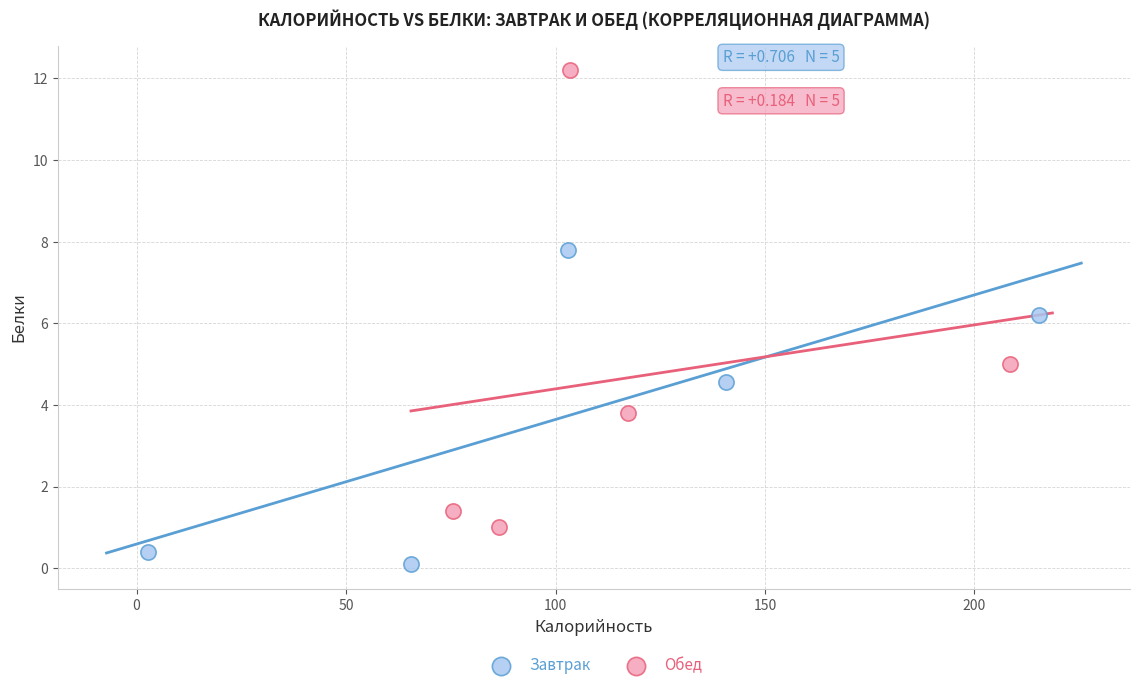

Which series contains the highest Y value?

Обед